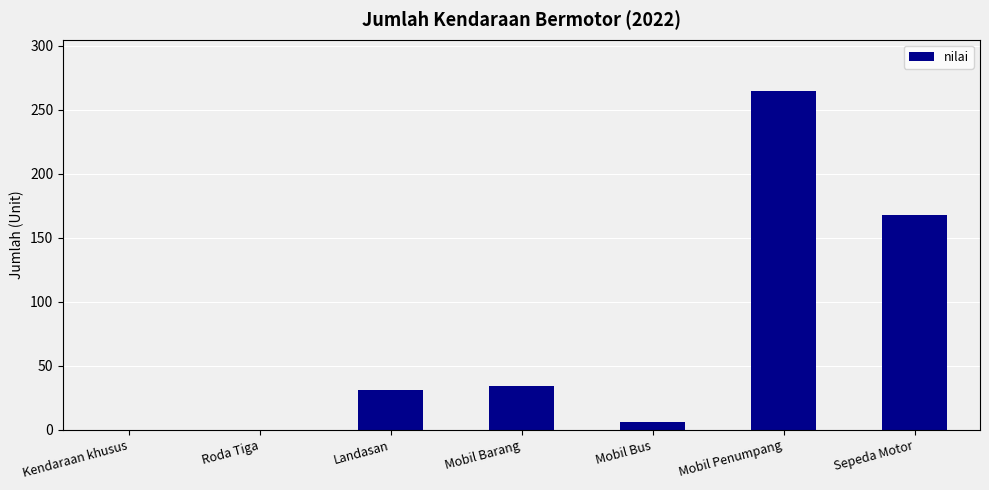

Count the number of categories in the chart.

7